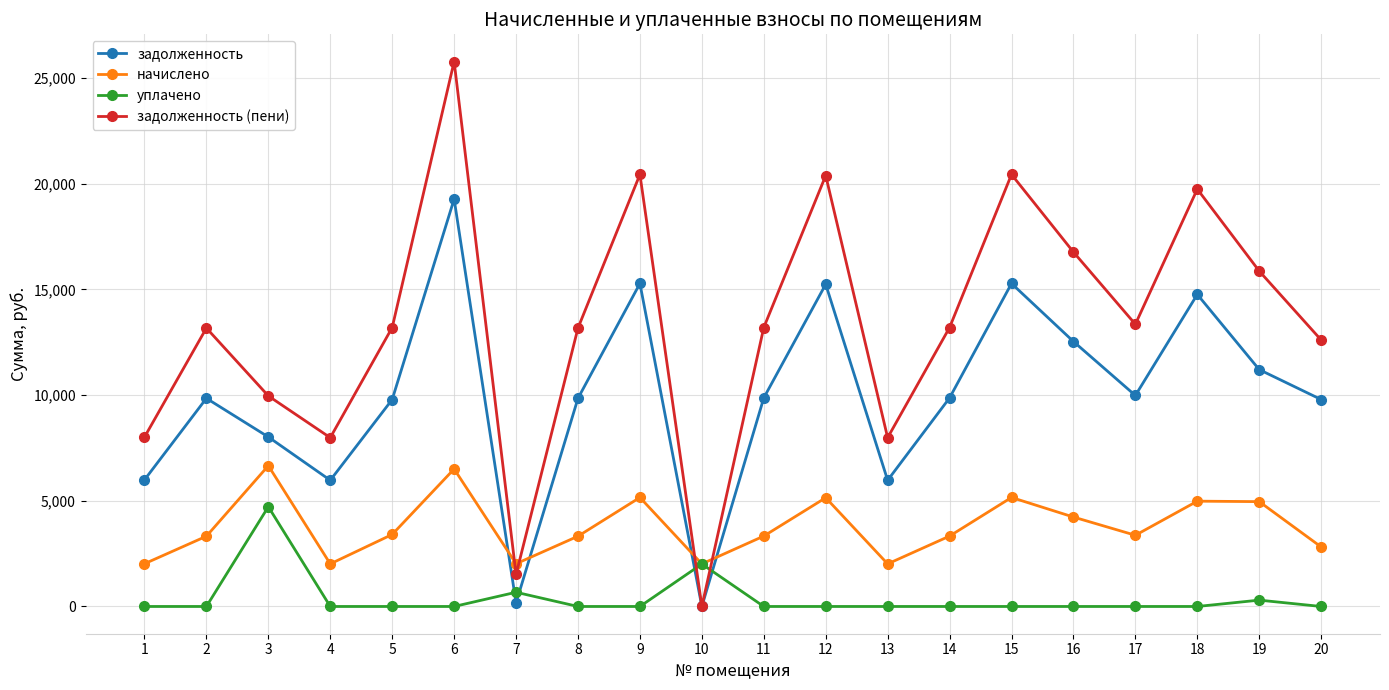

True or false: задолженность (пени) has more than 0 points higher than both neighbors.

True